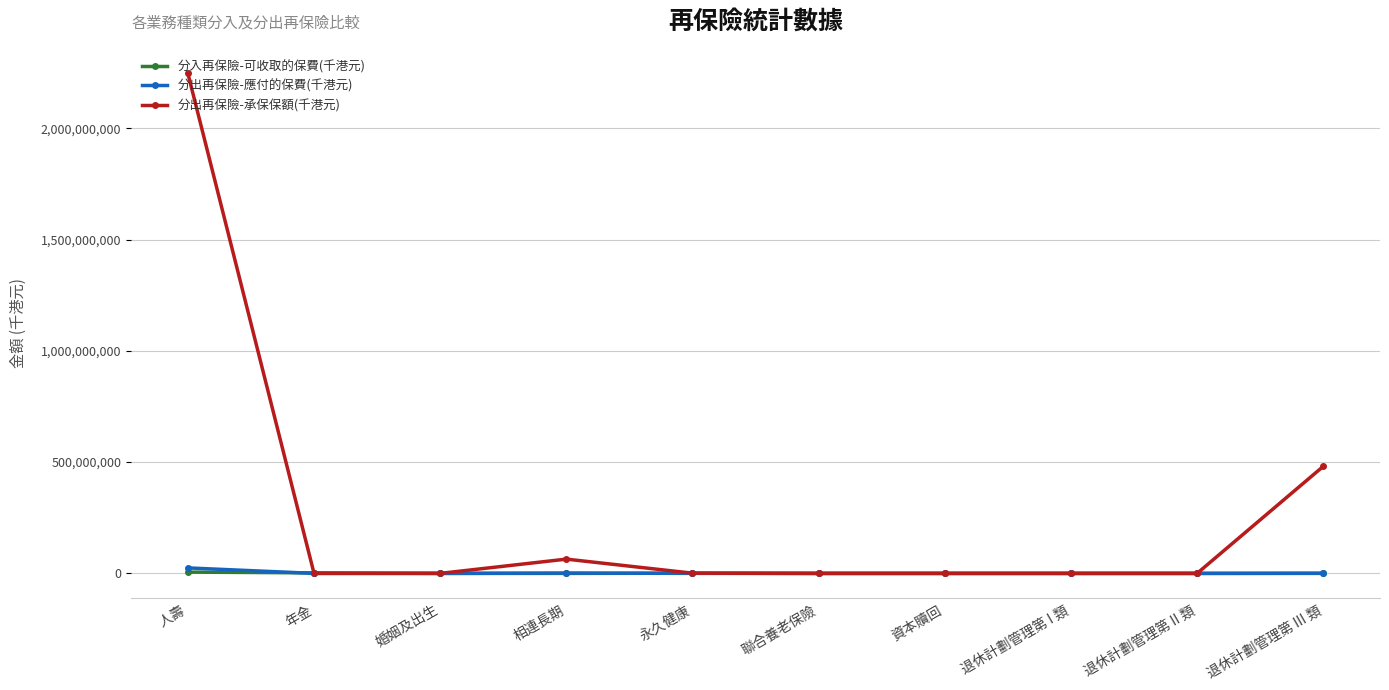

Which series has the largest total across all categories?

分出再保險-承保保額(千港元)